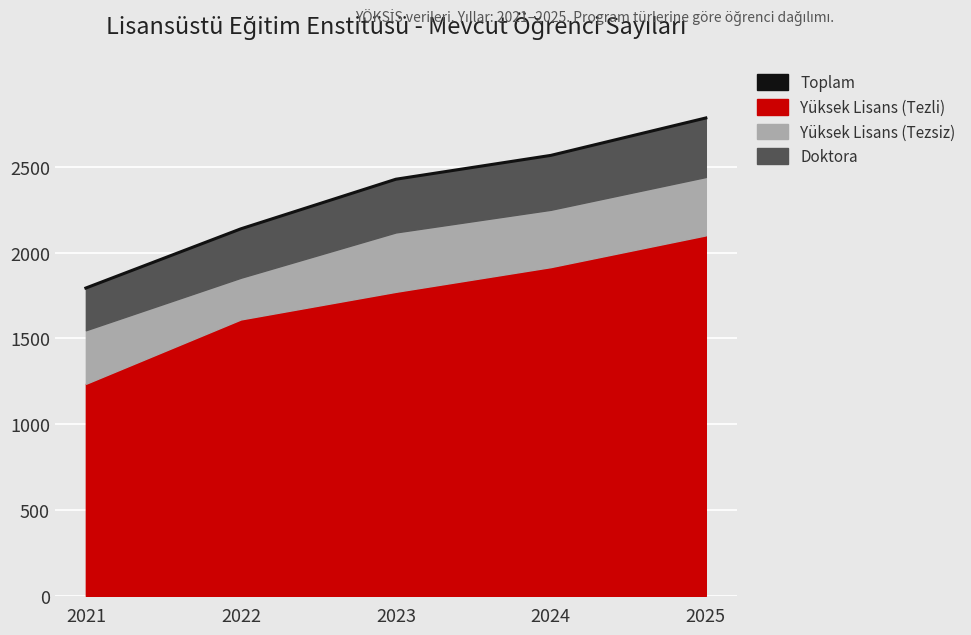

Where is the data nearest to the value 2289?

2023